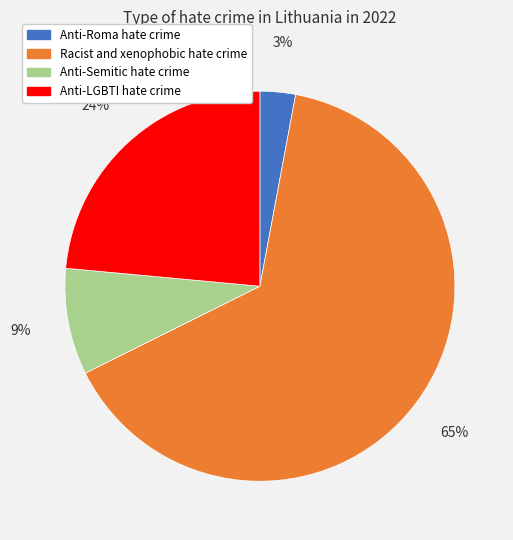

Between Anti-LGBTI hate crime and Anti-Semitic hate crime, which is larger?

Anti-LGBTI hate crime